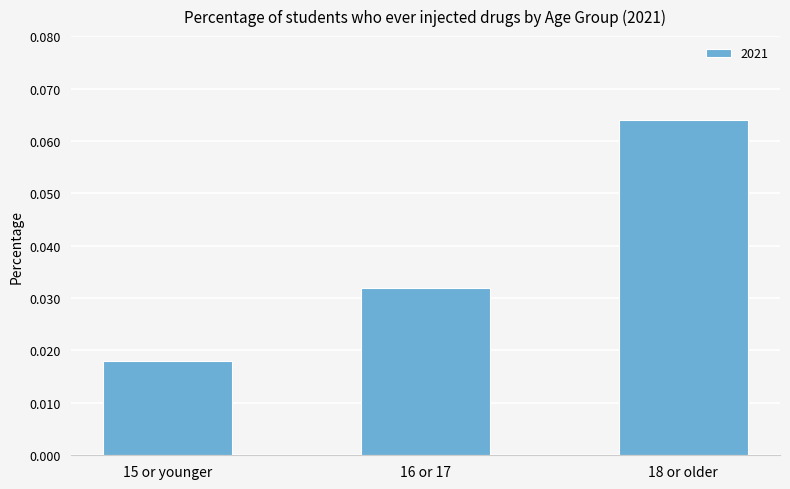

Count the values in the range 0 to 1.

3